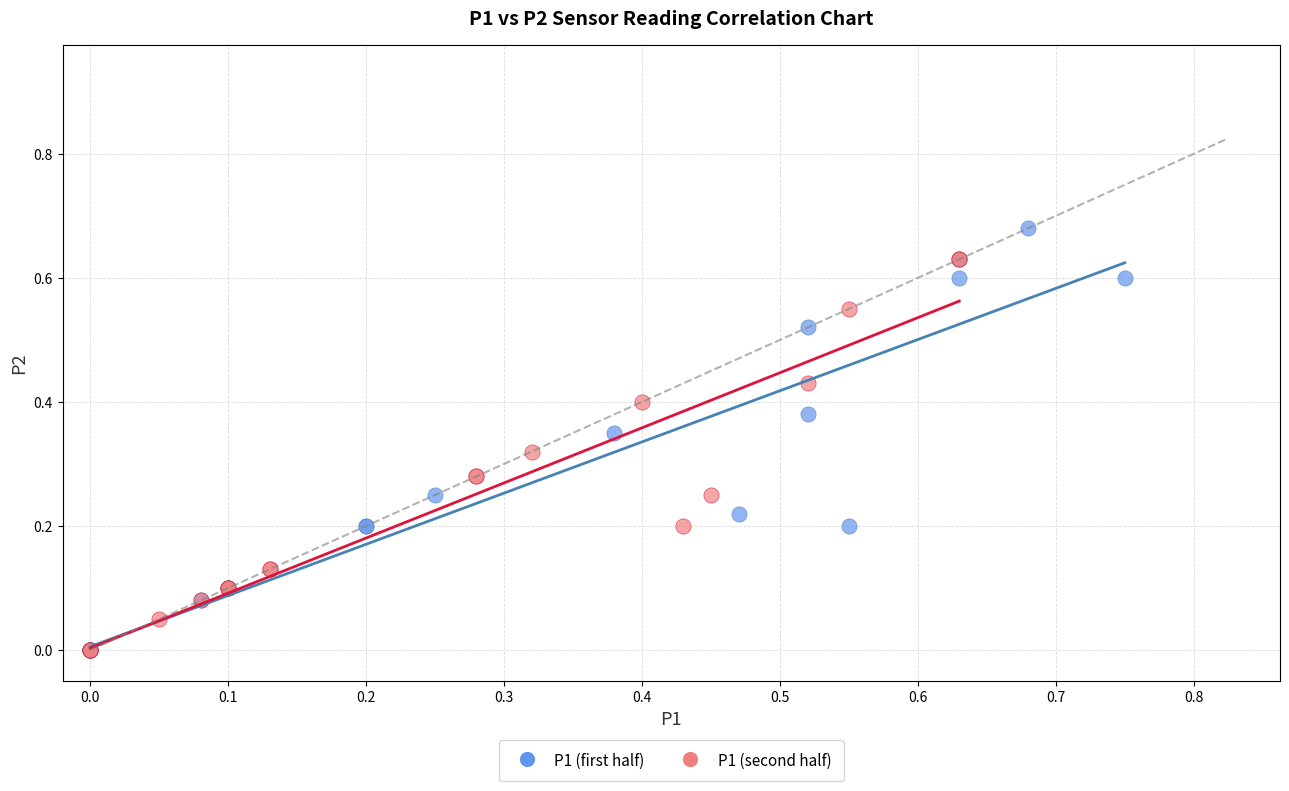

Which series has the widest spread of Y values?

P1 (first half)